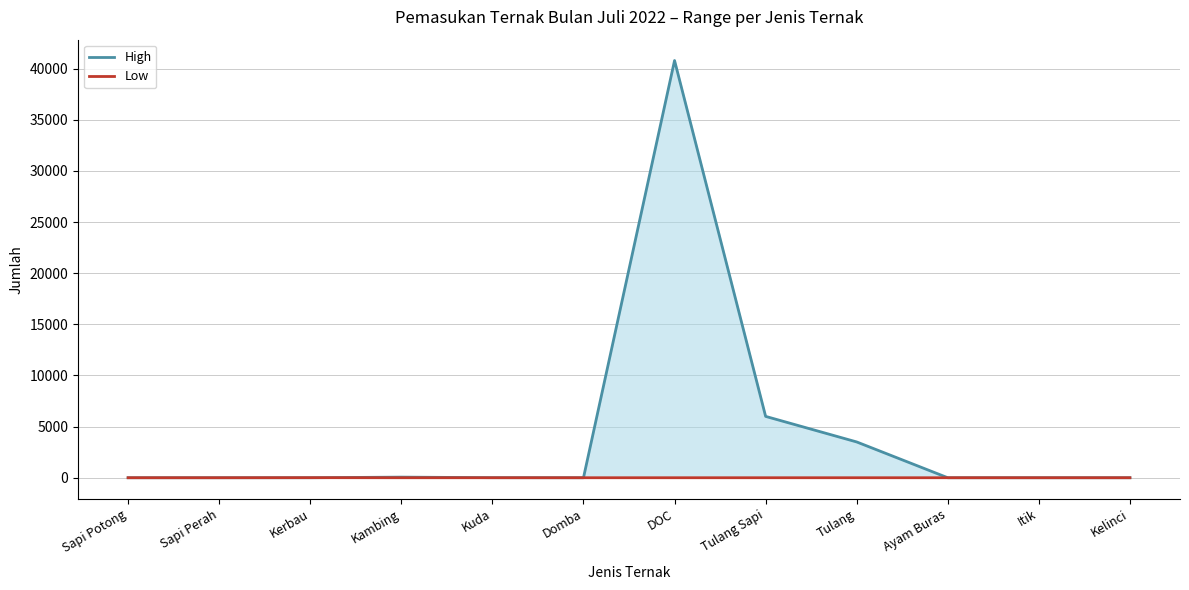

Is it true that Low equals 3 at Itik?

False